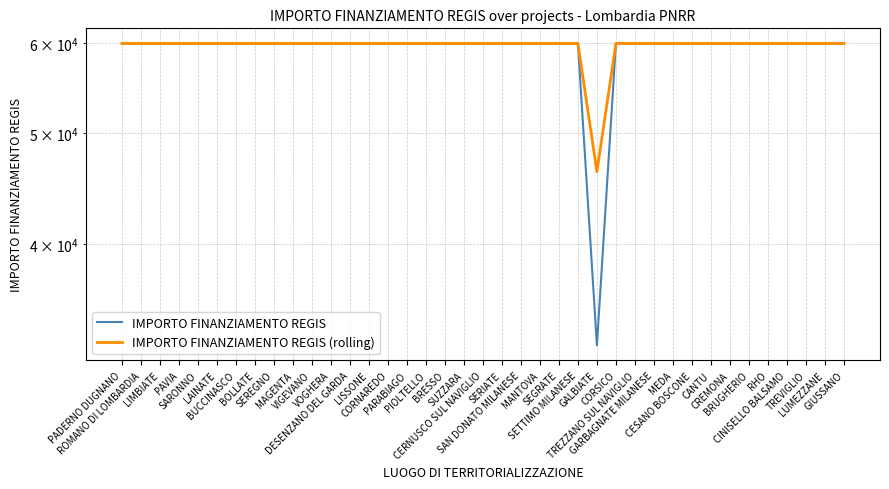

What is the lowest value of the IMPORTO FINANZIAMENTO REGIS (rolling) series?

46277.5